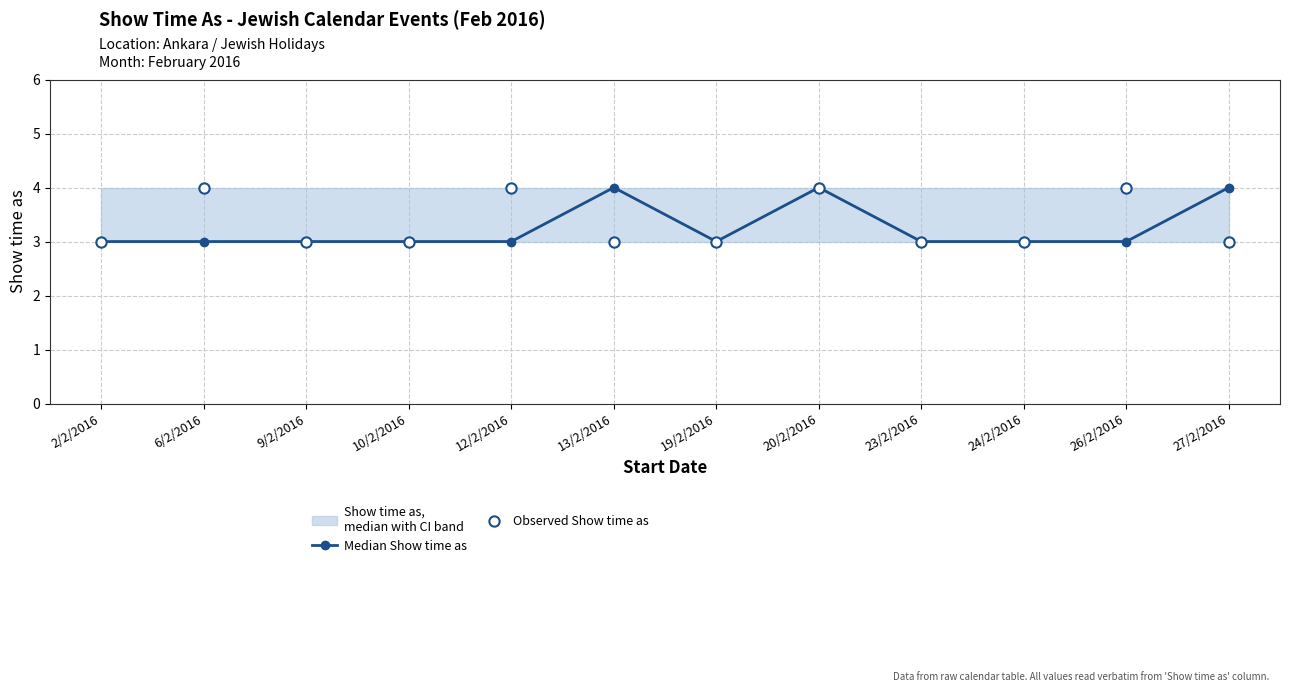

Which series has the largest Y range (max minus min)?

Median Show time as